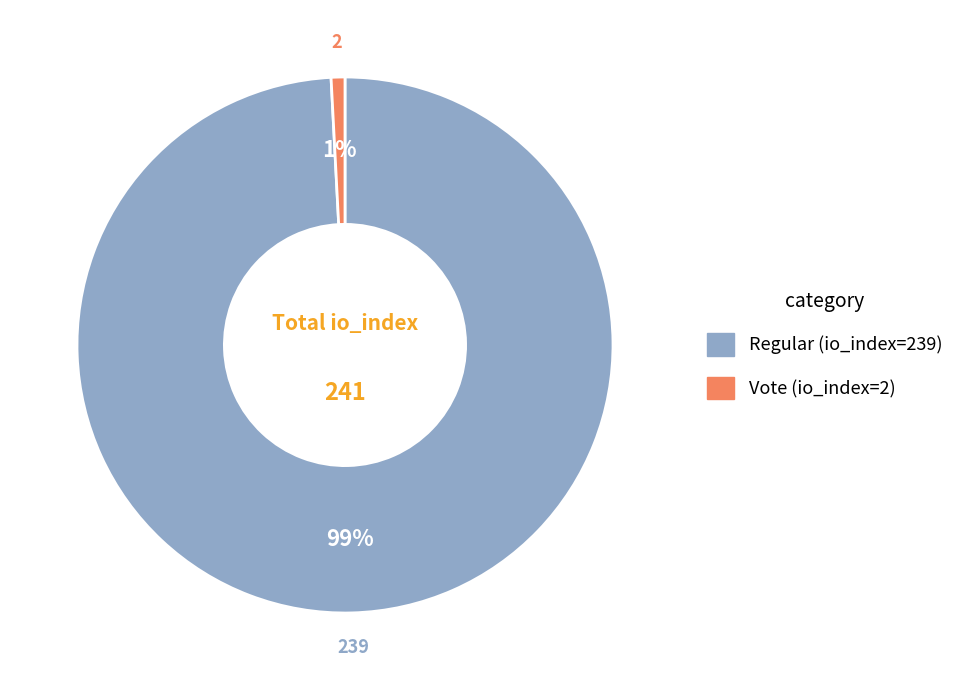

Does Regular (io_index=239) represent more than half of the total?

Yes